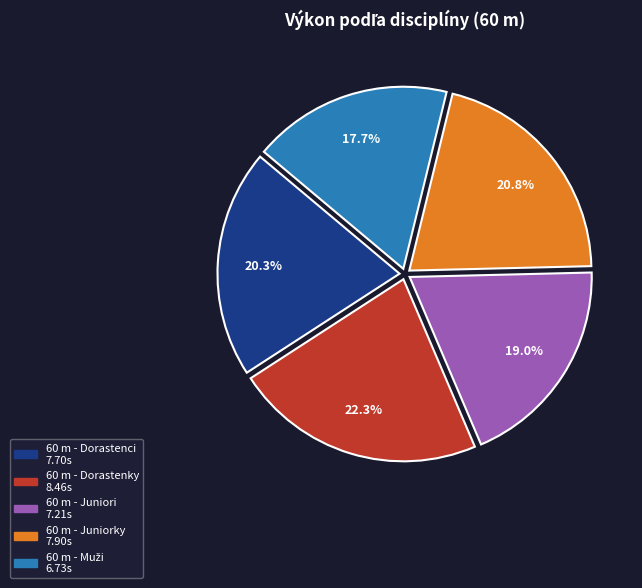

Count the number of slices in the pie.

5